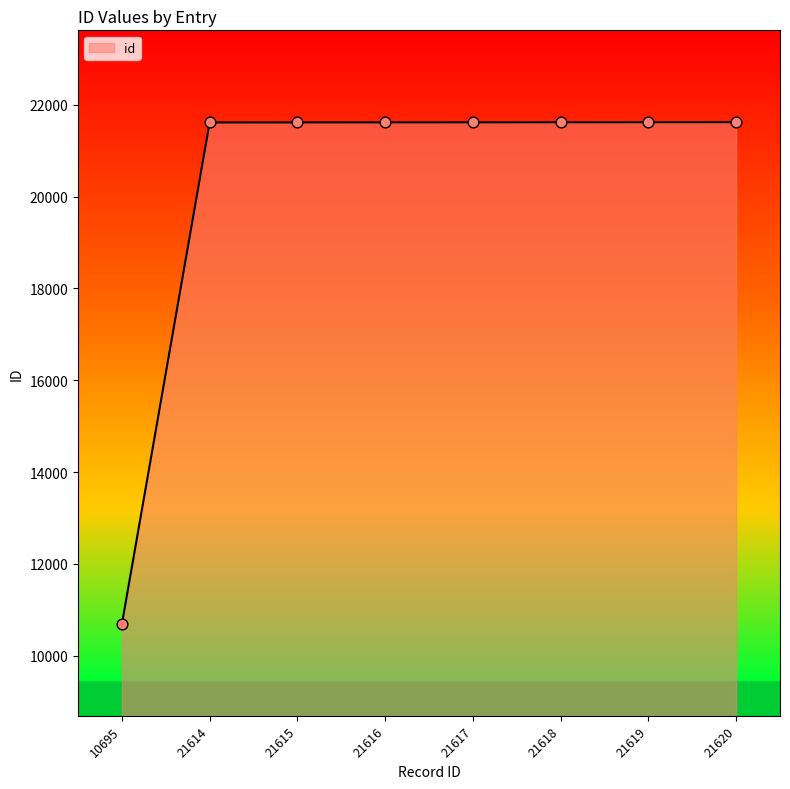

What is the change in value from 10695 to 21614?

+10919